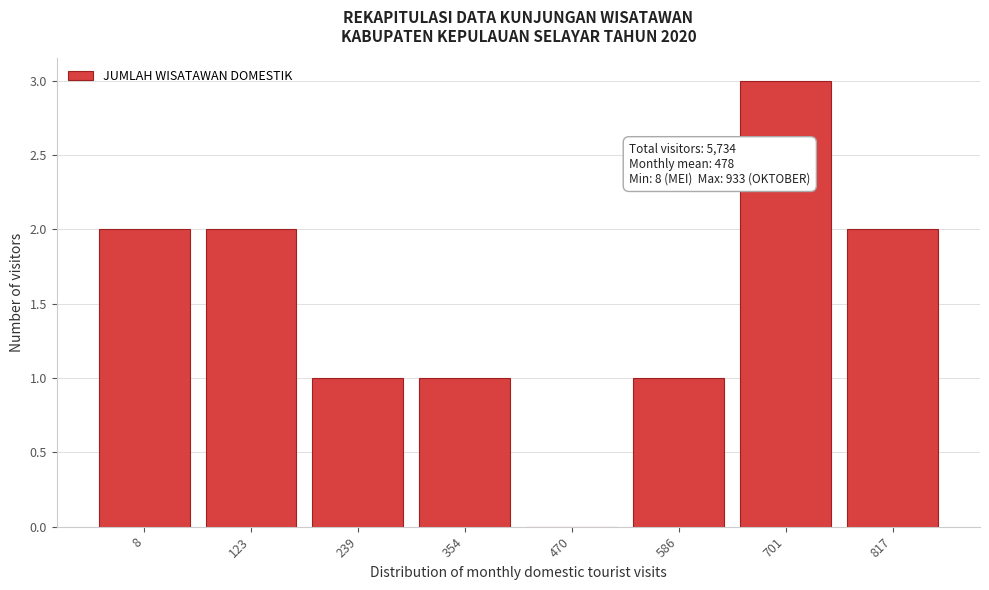

Reading right to left, extract all data points from this chart.

817=2	701=3	586=1	470=0	354=1	239=1	123=2	8=2